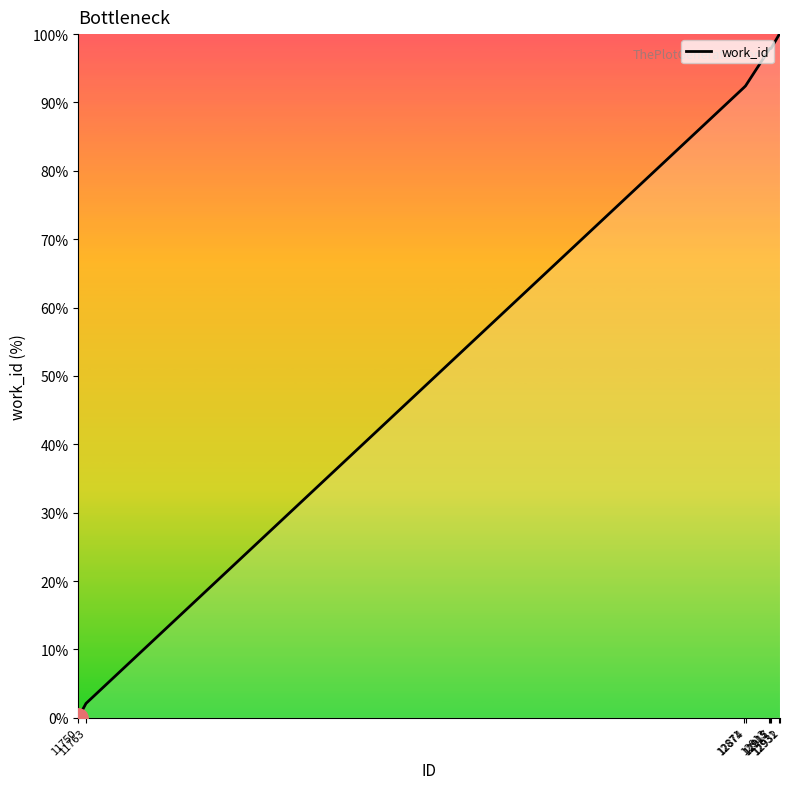

What is the difference between the maximum and minimum values?

100.0